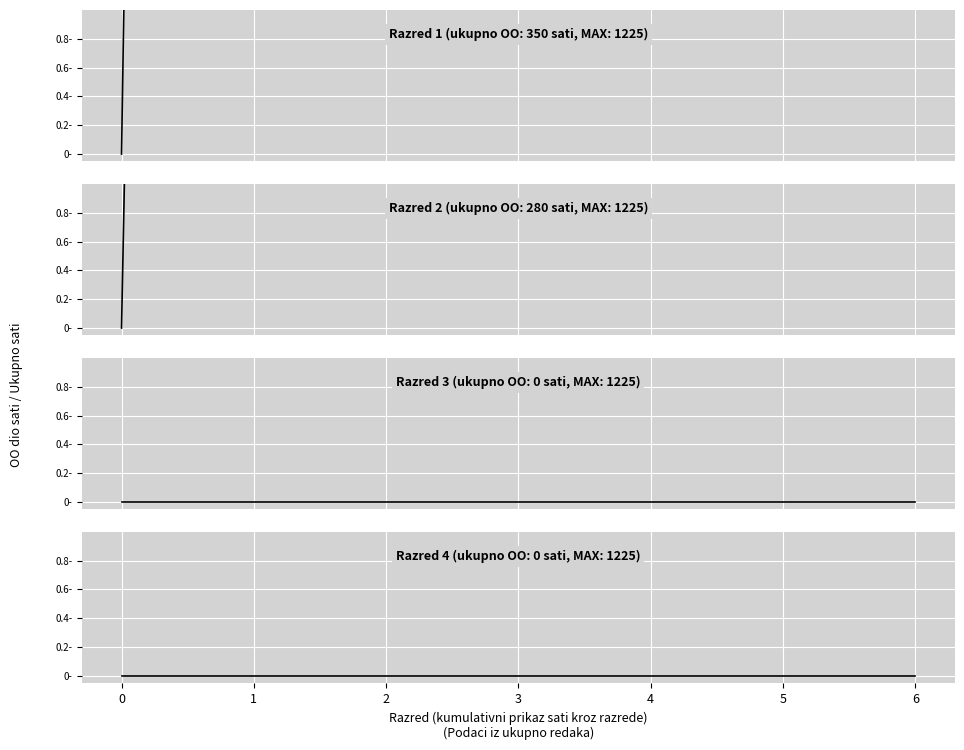

What is the difference between the Razred 1 values at 3 and 2?

58.3